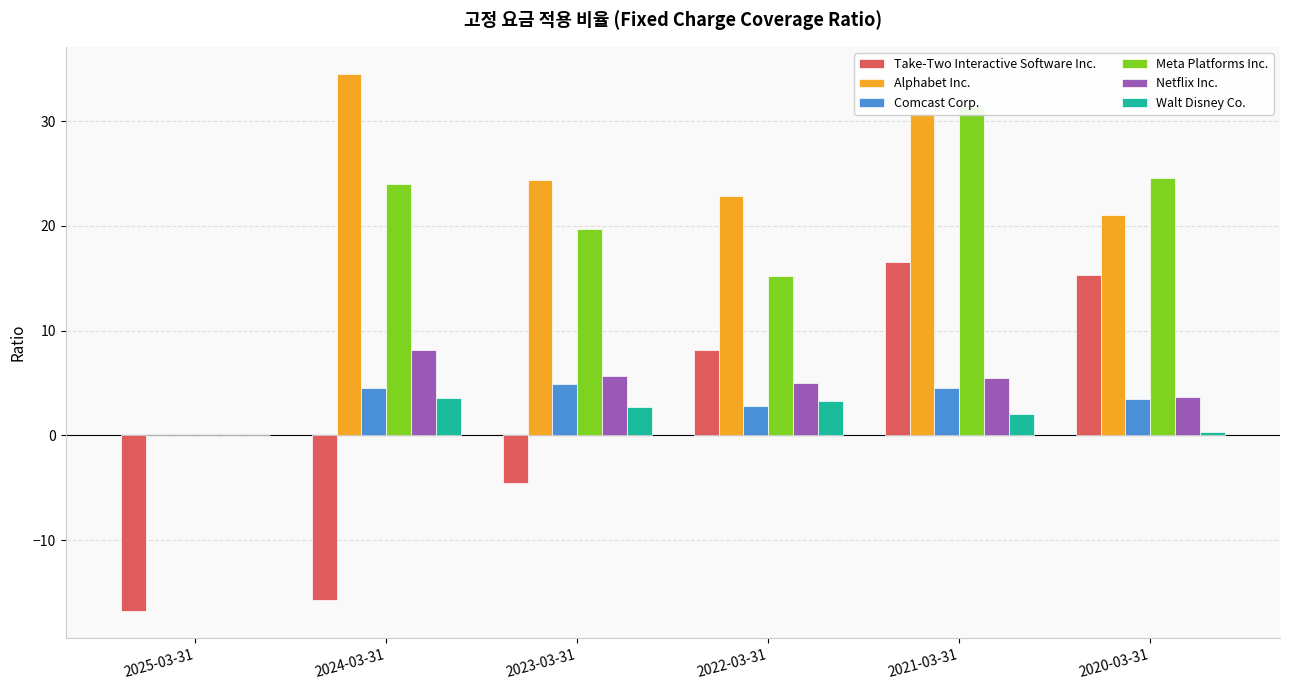

Rank the categories by Take-Two Interactive Software Inc. value from highest to lowest.

2021-03-31, 2020-03-31, 2022-03-31, 2023-03-31, 2024-03-31, 2025-03-31